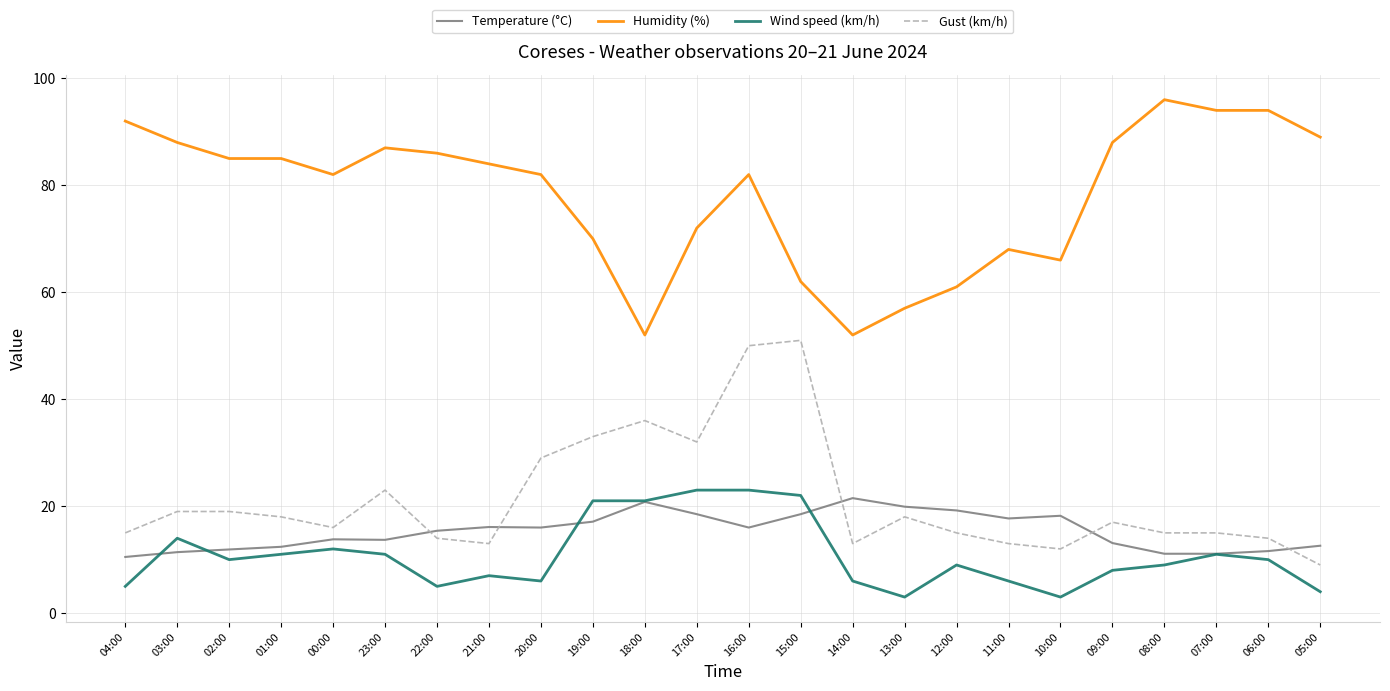

What is the difference between the highest and lowest values at 23:00?

76.0